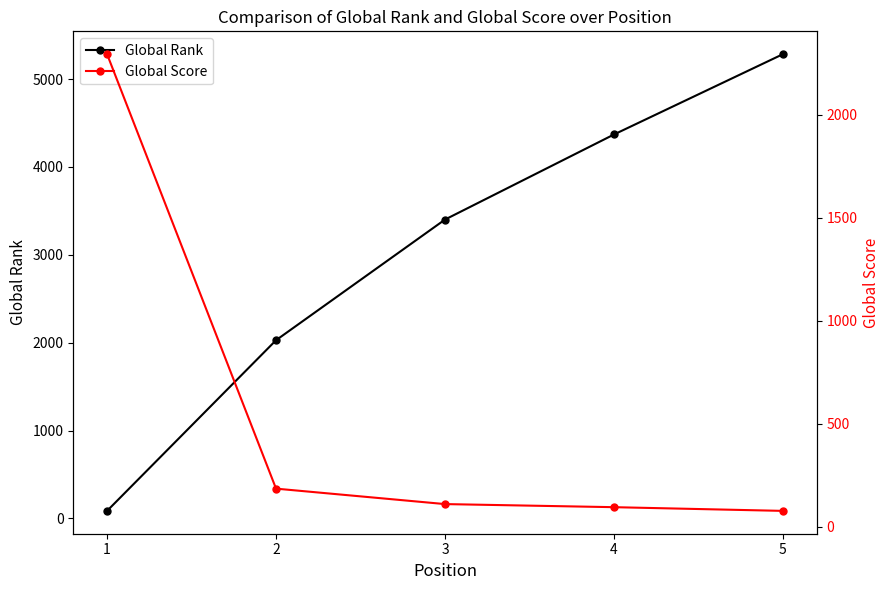

Where does the Global Score series first go above 111?

1